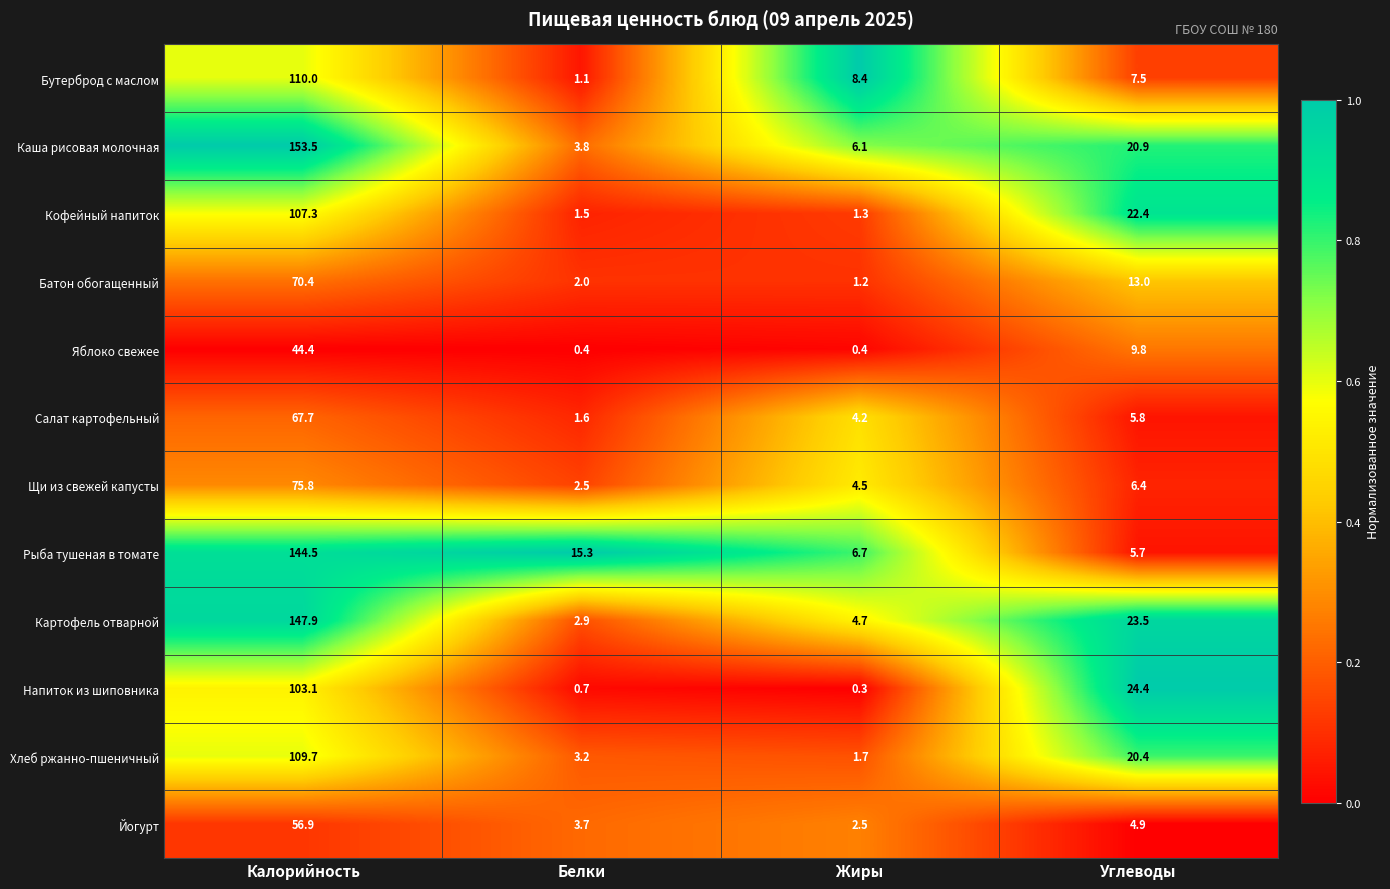

What is the smallest value displayed?

0.3